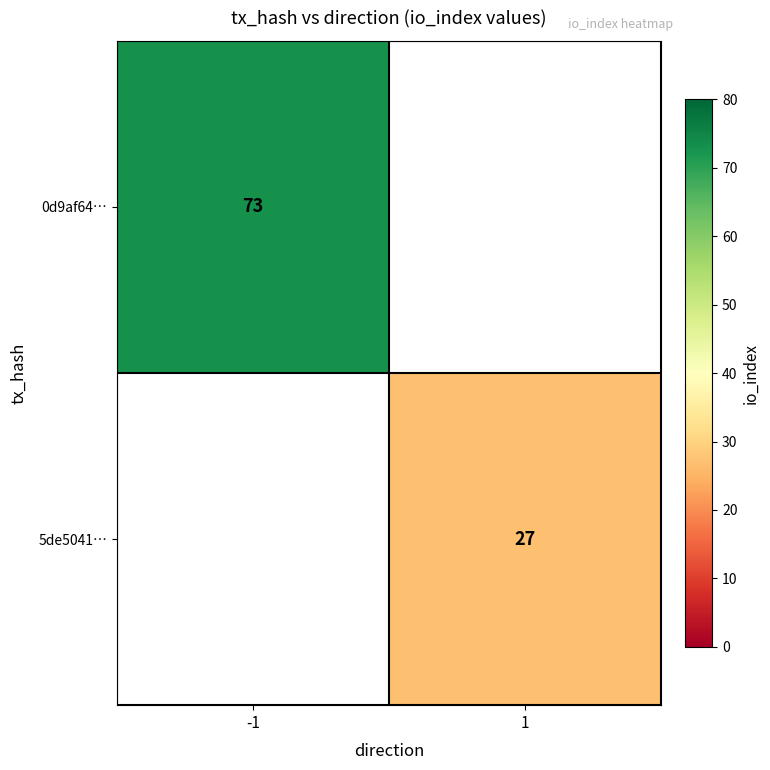

Is it true that 5de5041… equals 27 at 1?

True